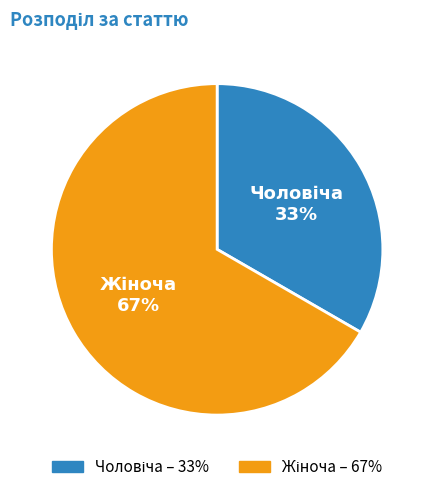

Is there a majority slice in this chart?

Yes